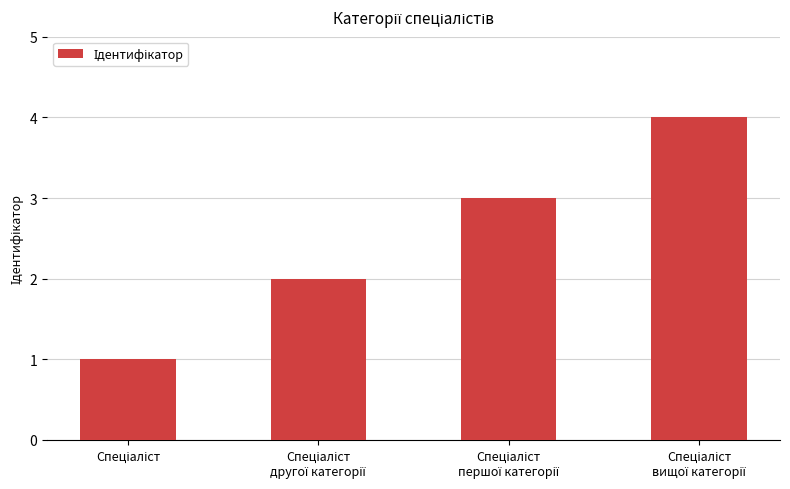

What is the difference between the maximum and minimum values?

3